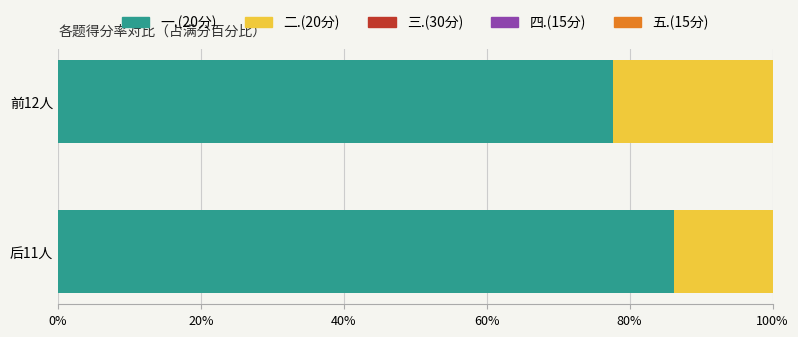

The 二.(20分) series shows 15.4 at 20%. True or false?

False